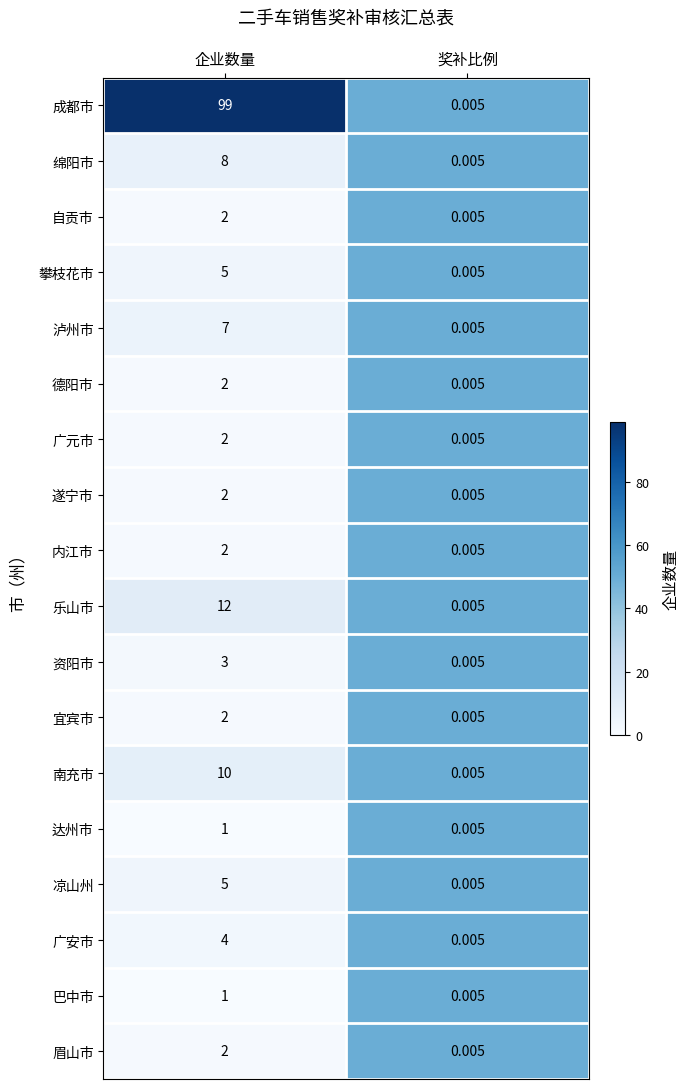

At which label is 巴中市 closest to 0?

奖补比例